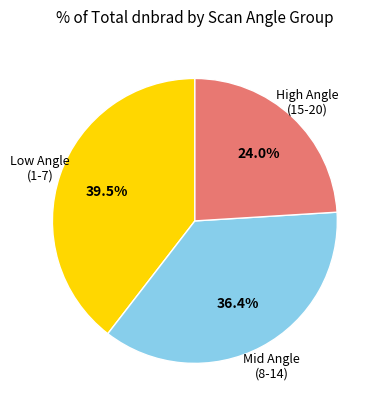

How many segments does this pie chart have?

3